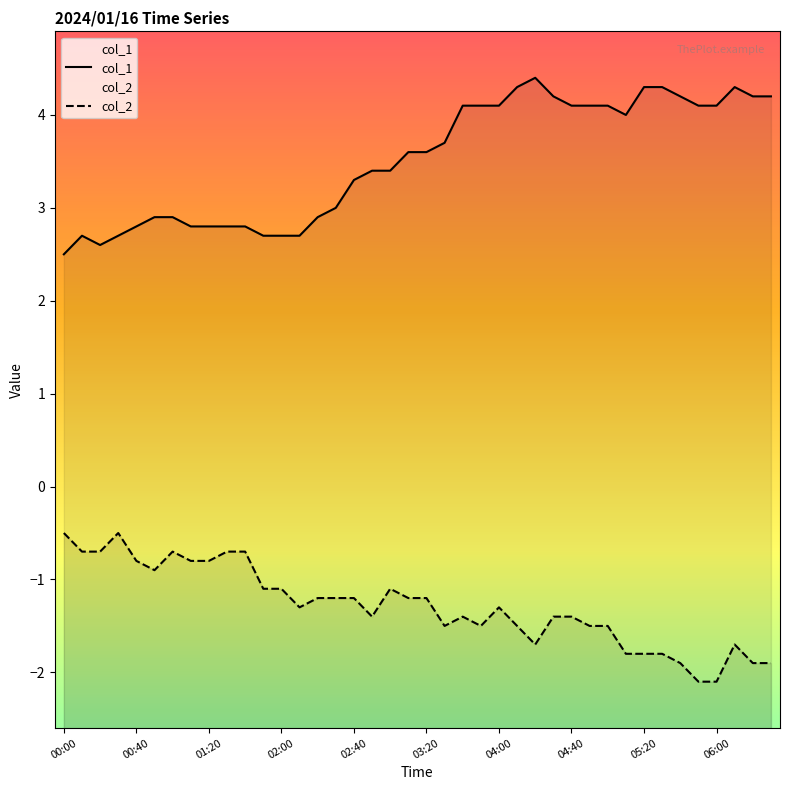

True or false: col_1 and col_2 intersect in this chart.

False